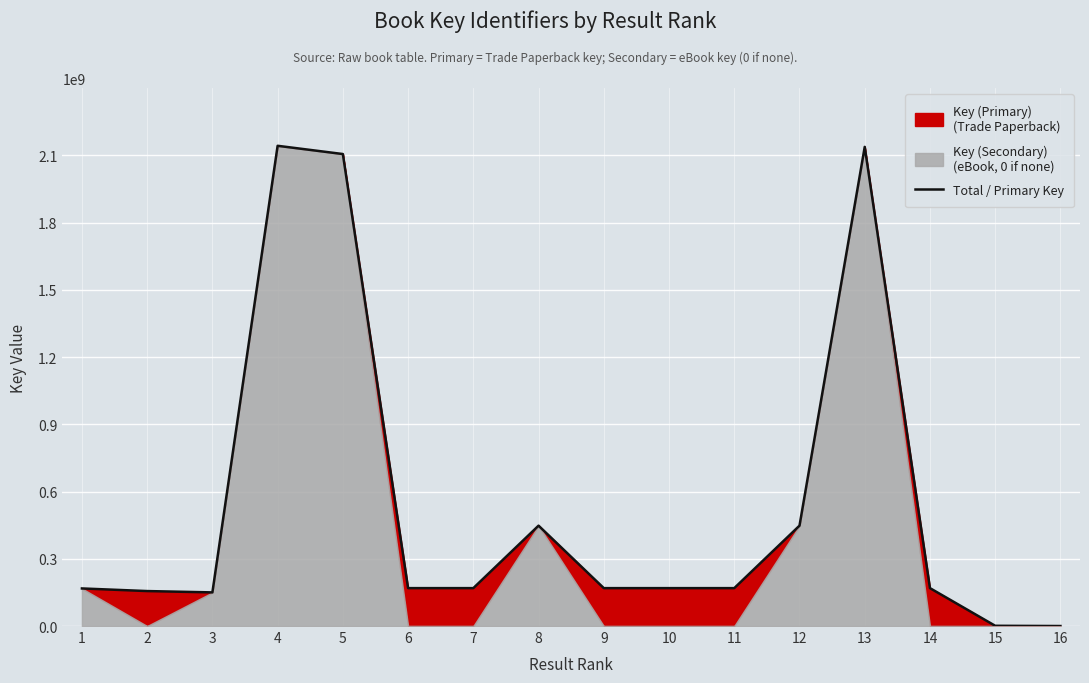

At which category does the data reach its first local valley?

3